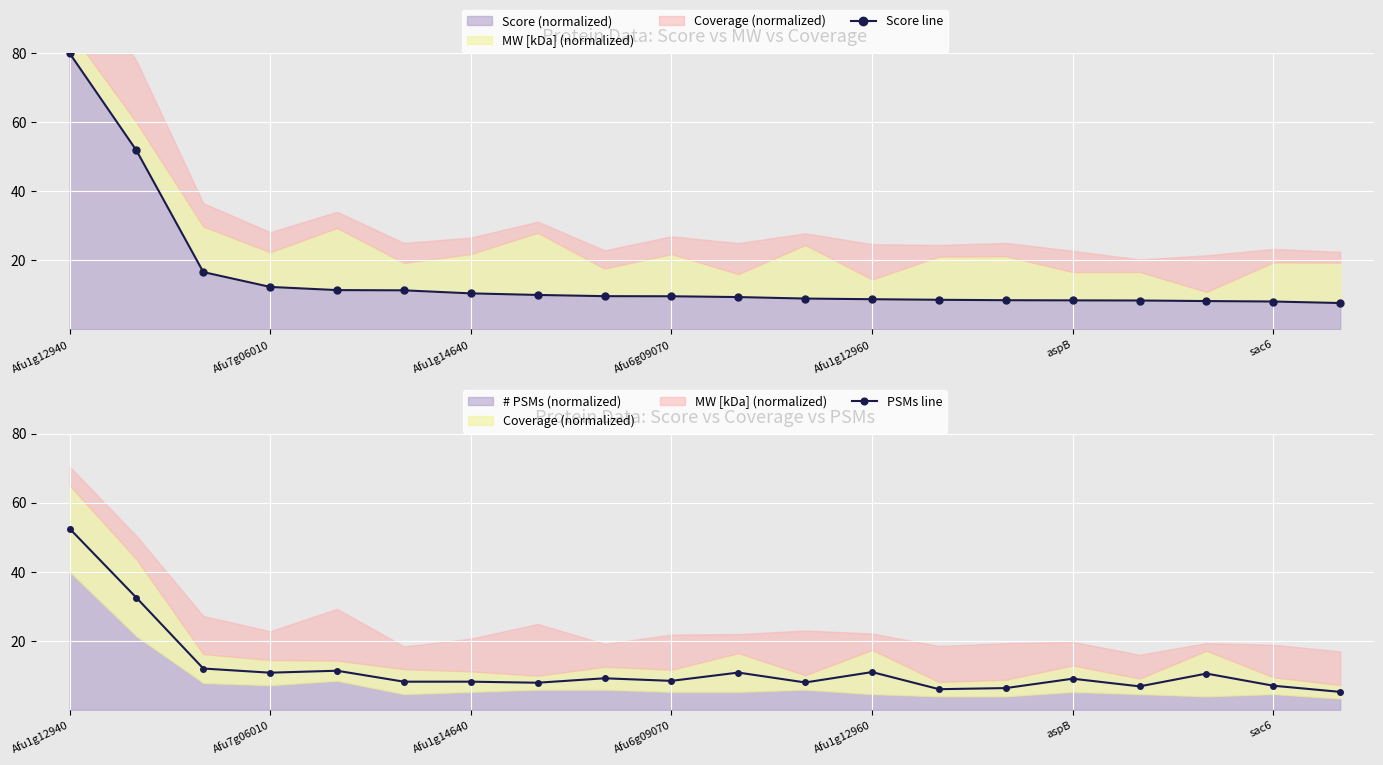

What is the total value across all series at 8?

18.7